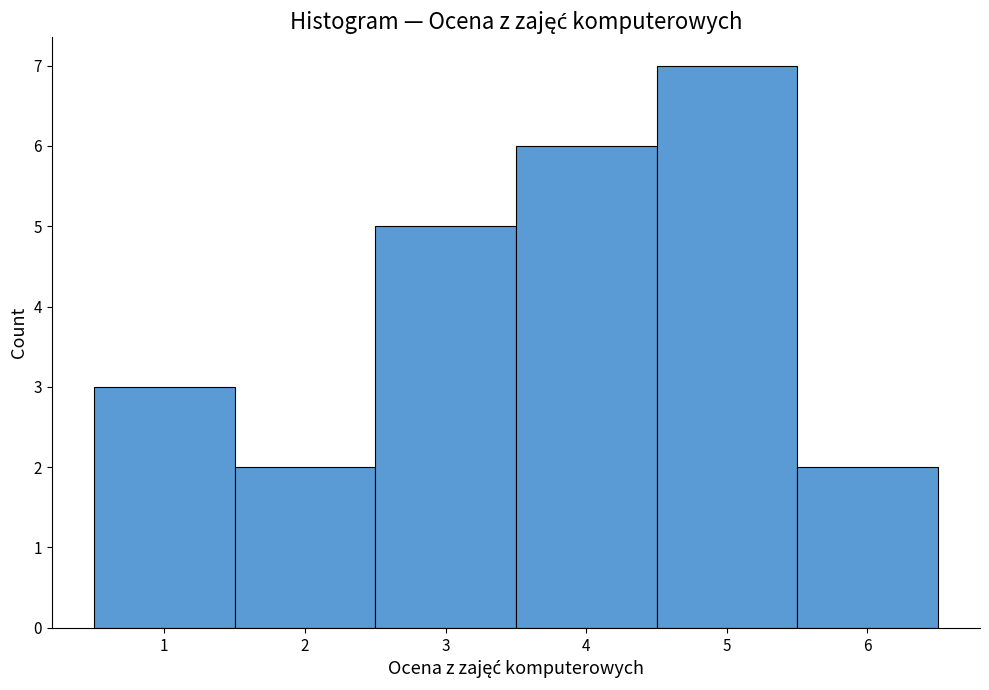

Reading left to right, transcribe this chart: for each bar, give the range it covers on the x-axis and its height. The values are not printed on the chart, so give them approximately, as read against the axis.

0.5 to 1.5: 3
1.5 to 2.5: 2
2.5 to 3.5: 5
3.5 to 4.5: 6
4.5 to 5.5: 7
5.5 to 6.5: 2